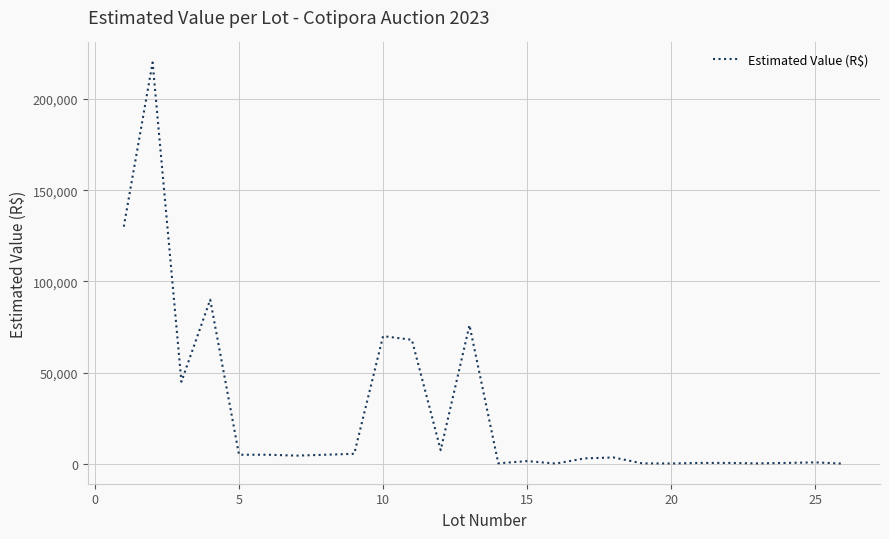

What is the greatest value displayed?

220000